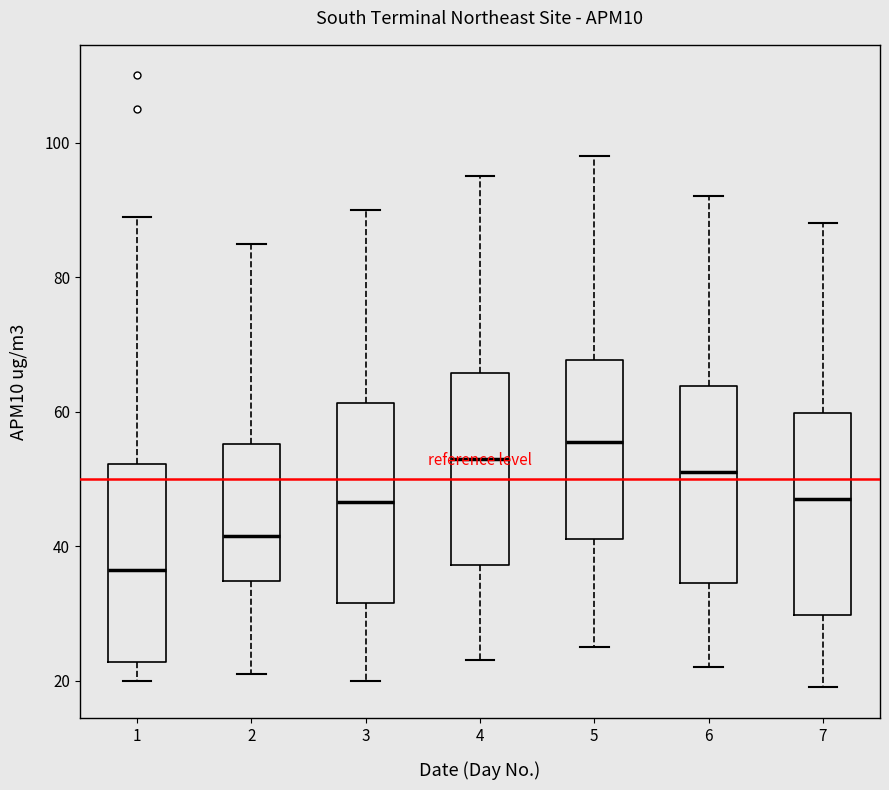

Reading left to right, read every box against the y-axis: the position of its median line, the range the box covers, and the ends of its whiskers. The values are not printed on the chart, so give them approximately, as read against the axis.

1: median 36, box 22 to 52, whiskers 20 to 90
2: median 42, box 34 to 56, whiskers 22 to 86
3: median 46, box 32 to 62, whiskers 20 to 90
4: median 54, box 38 to 66, whiskers 24 to 96
5: median 56, box 42 to 68, whiskers 26 to 98
6: median 52, box 34 to 64, whiskers 22 to 92
7: median 48, box 30 to 60, whiskers 20 to 88